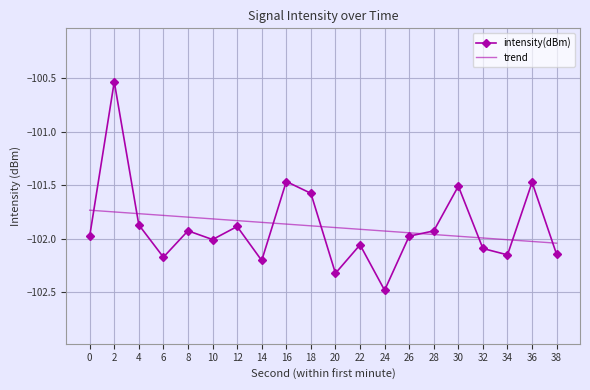

Between which two adjacent categories do trend and intensity(dBm) first intersect?

0 and 2